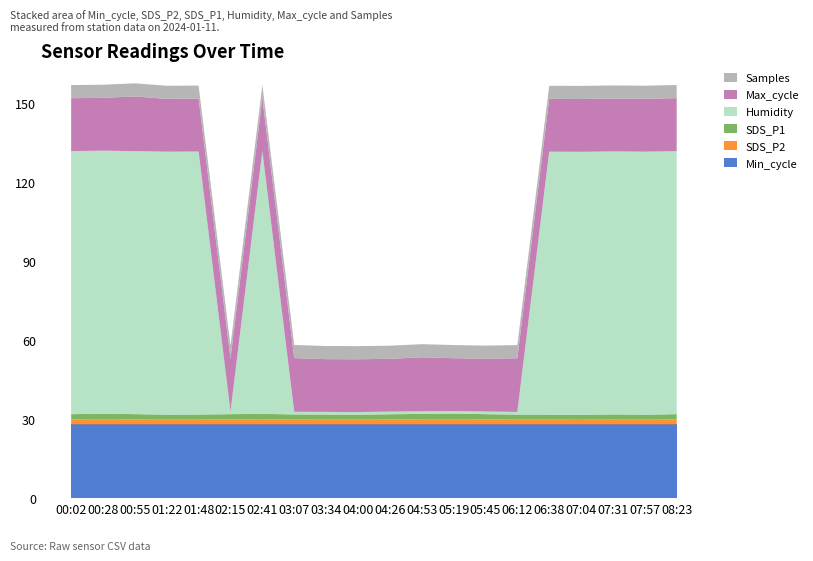

True or false: Min_cycle has a value of 8.4 at 08:23.

False